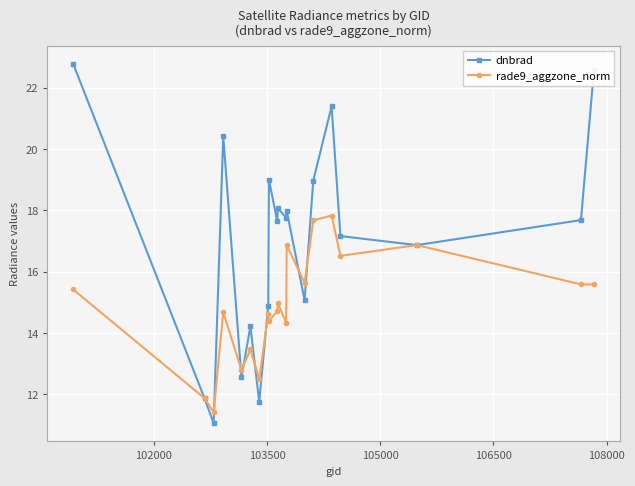

Which series has the largest range (max minus min)?

dnbrad